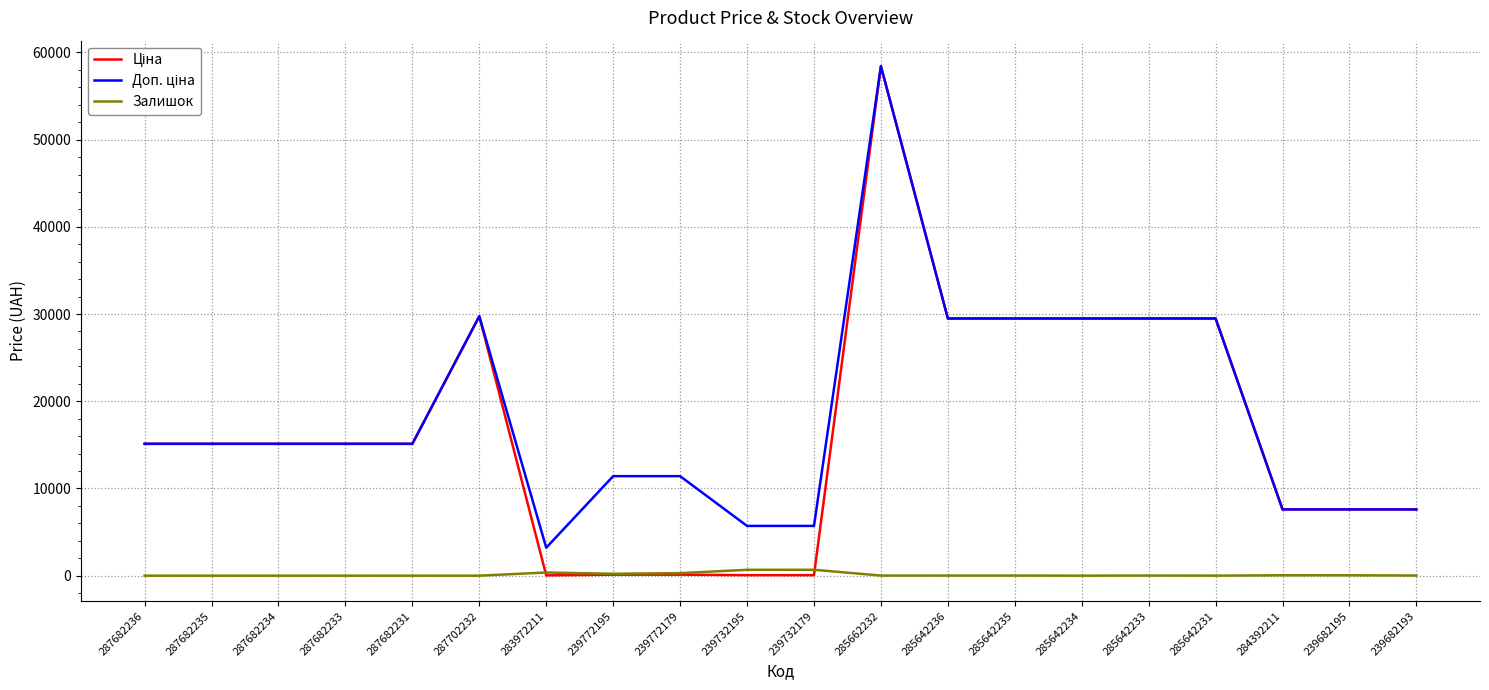

At which category does the chart reach its peak across all series?

285662232